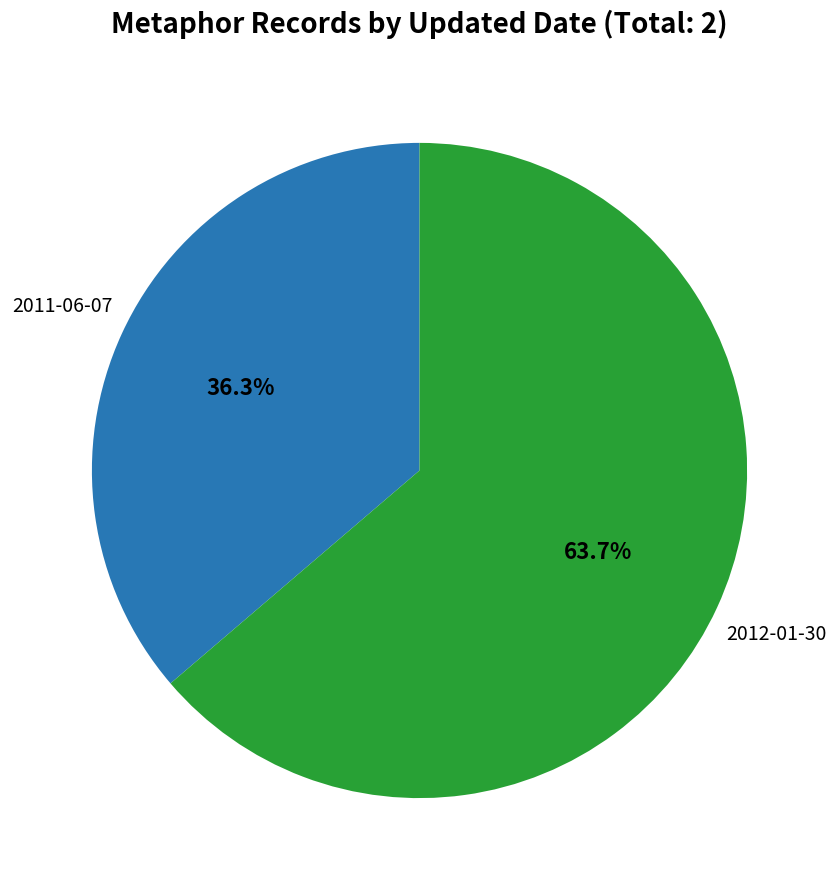

Does 2011-06-07 represent more than half of the total?

No